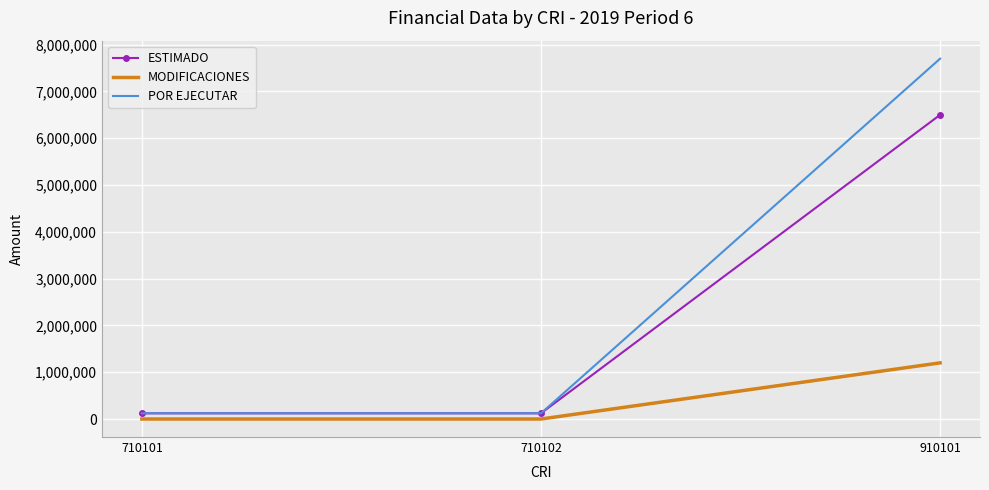

Reading right to left, list all the values displayed in this chart.

ESTIMADO: 6500000.0	122200.0	122200.0
MODIFICACIONES: 1200000.0	0.0	0.0
POR EJECUTAR: 7700000.0	122200.0	122200.0